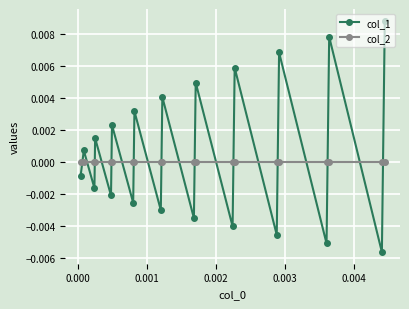

Rank the series by their maximum value, from lowest to highest.

col_2, col_1